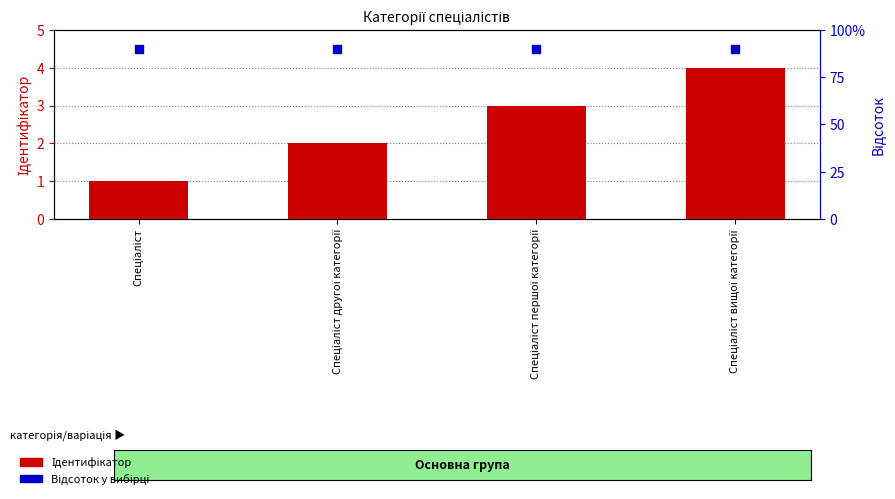

What are all the series names shown in the legend?

Ідентифікатор, Відсоток у вибірці